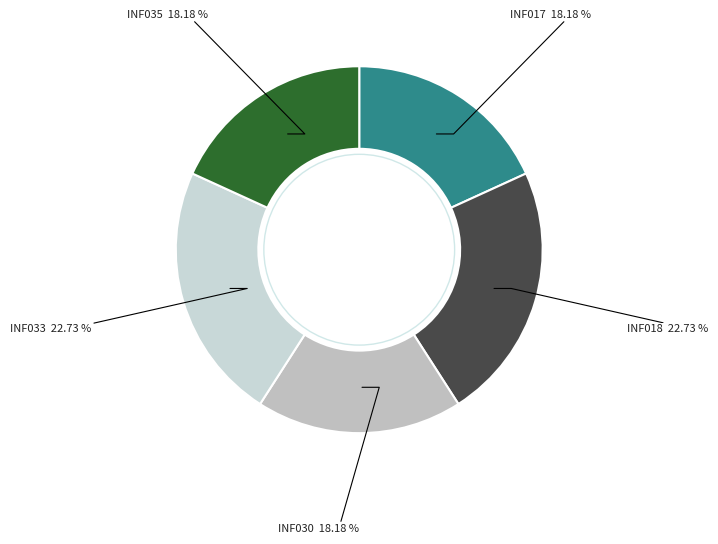

How many slices are in this pie chart?

5